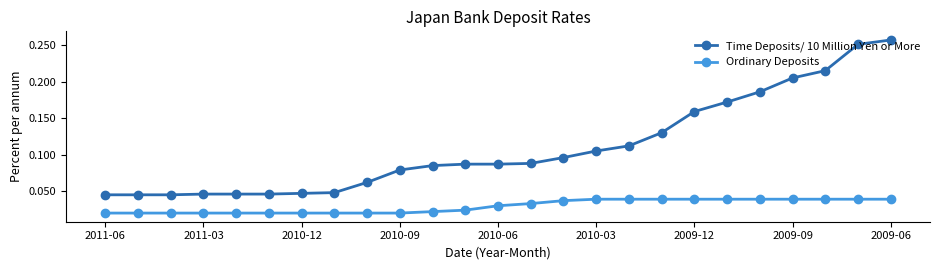

At how many categories does at least one series exceed 0?

25